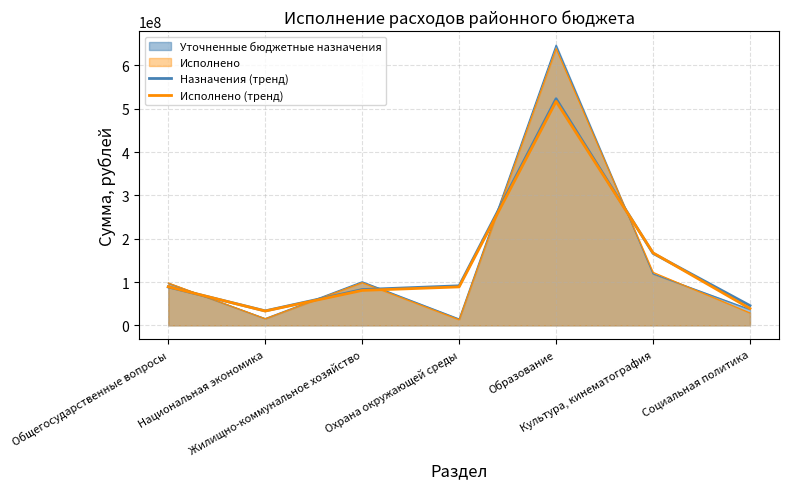

What is the label of the 2nd point from the right?

Культура, кинематография